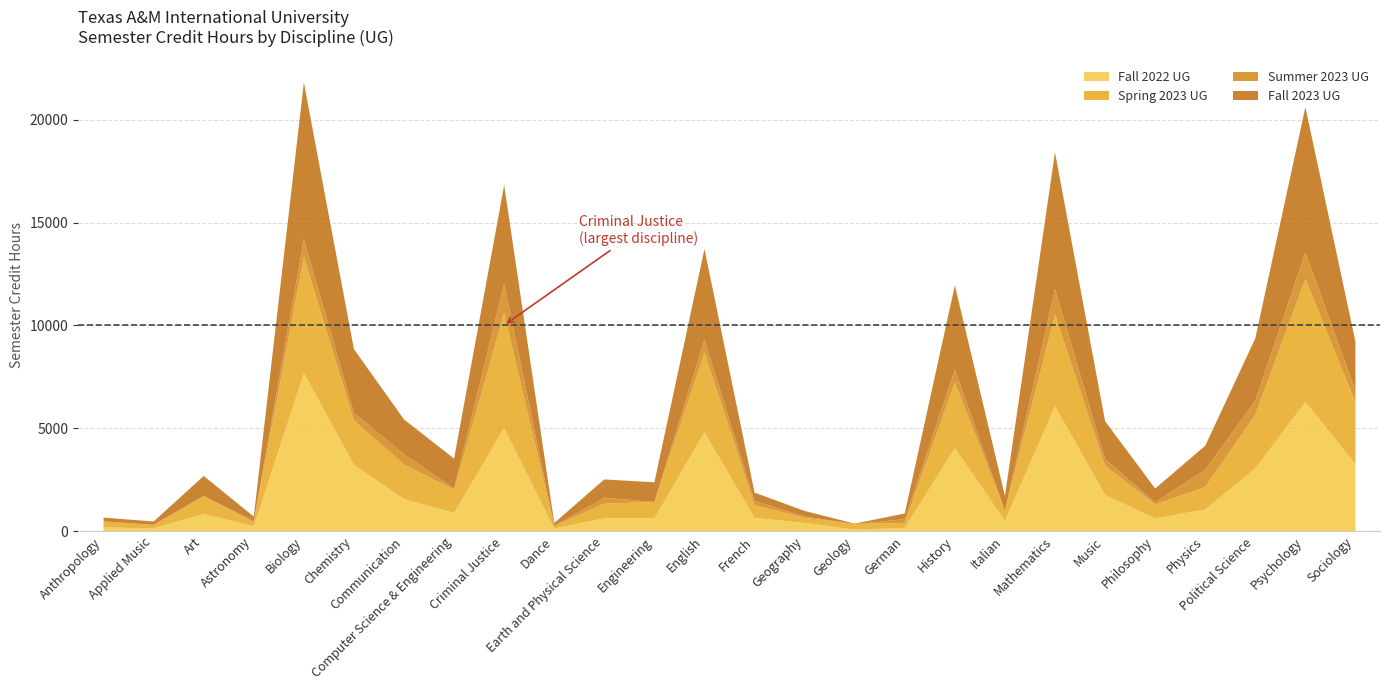

How many interior local peaks does the Summer 2023 UG series have?

10